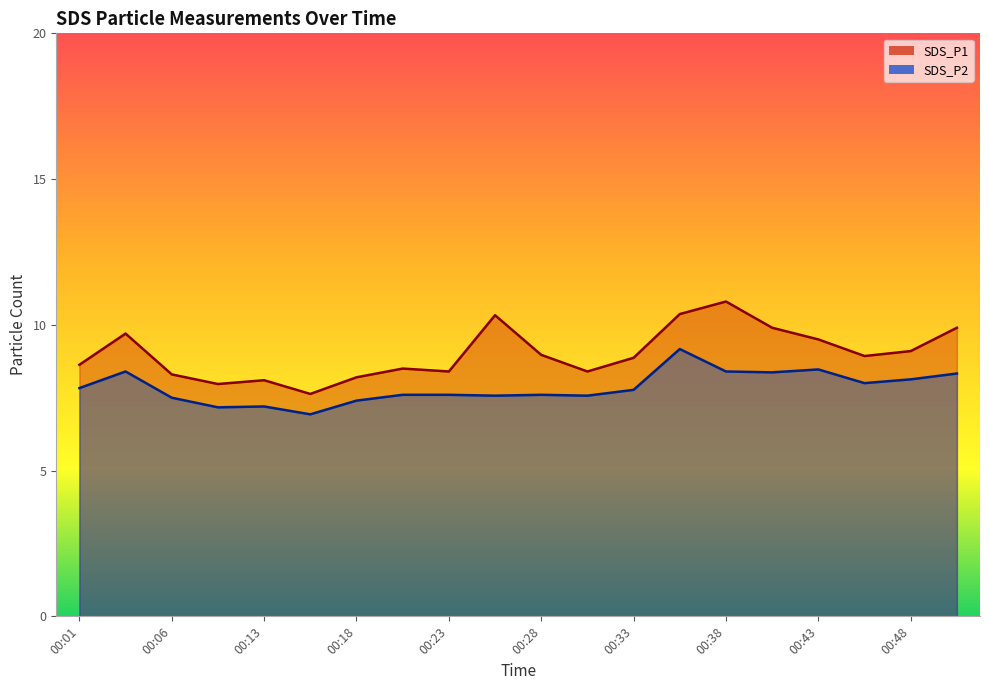

Rank the series by their average value, from lowest to highest.

SDS_P2, SDS_P1